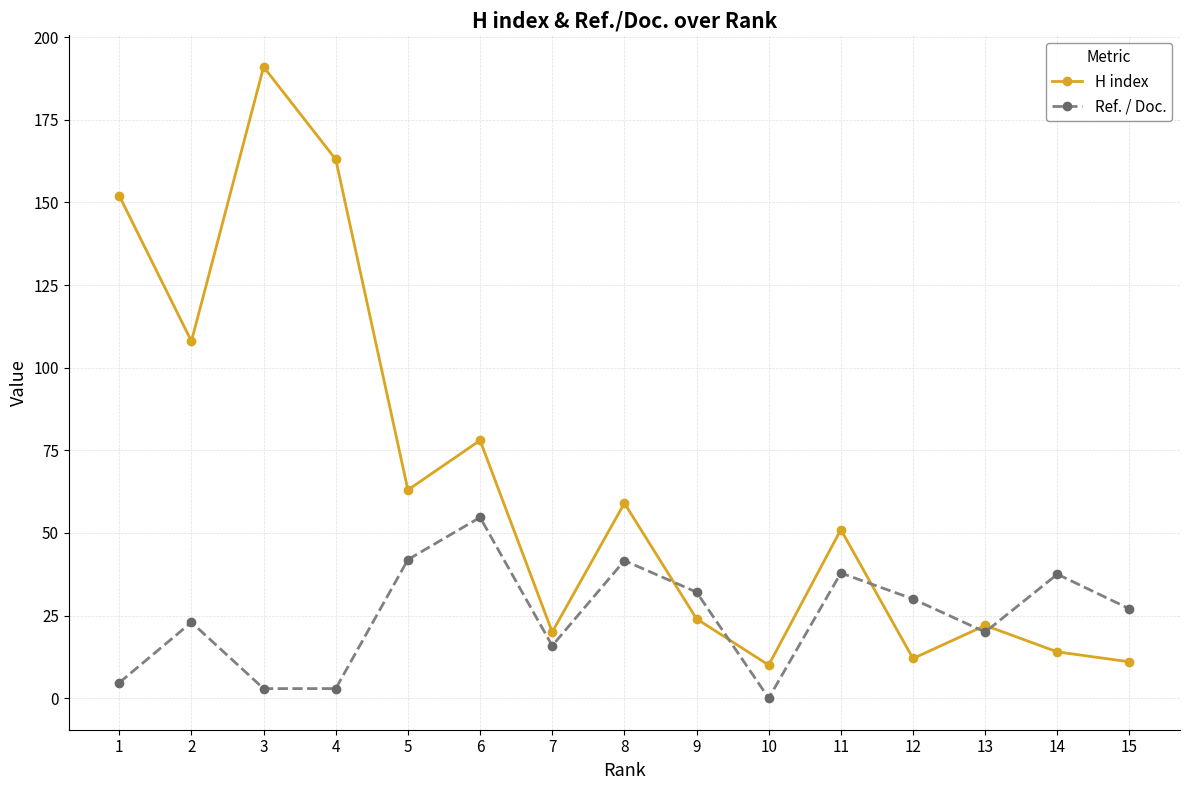

True or false: Ref. / Doc. has more than 1 interior local peaks.

True